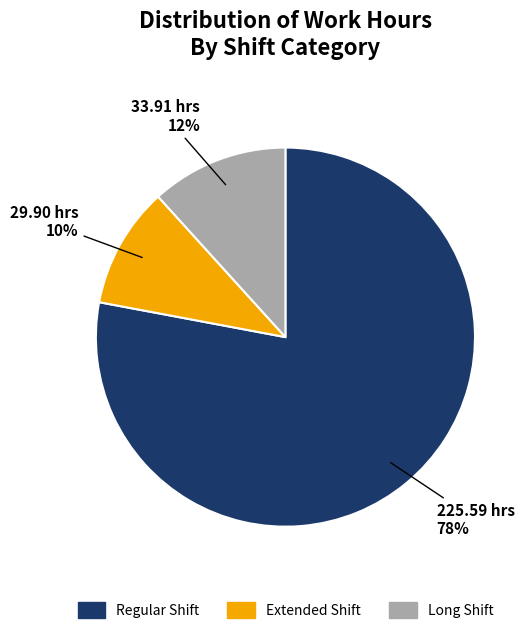

Does any single category account for the majority?

Yes